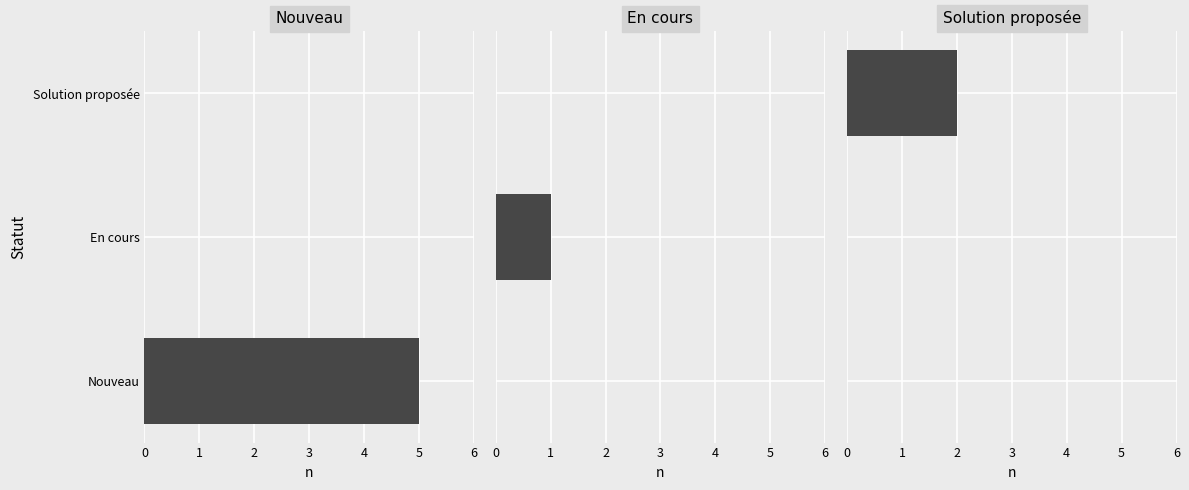

How many values in the Nouveau series exceed 0?

1